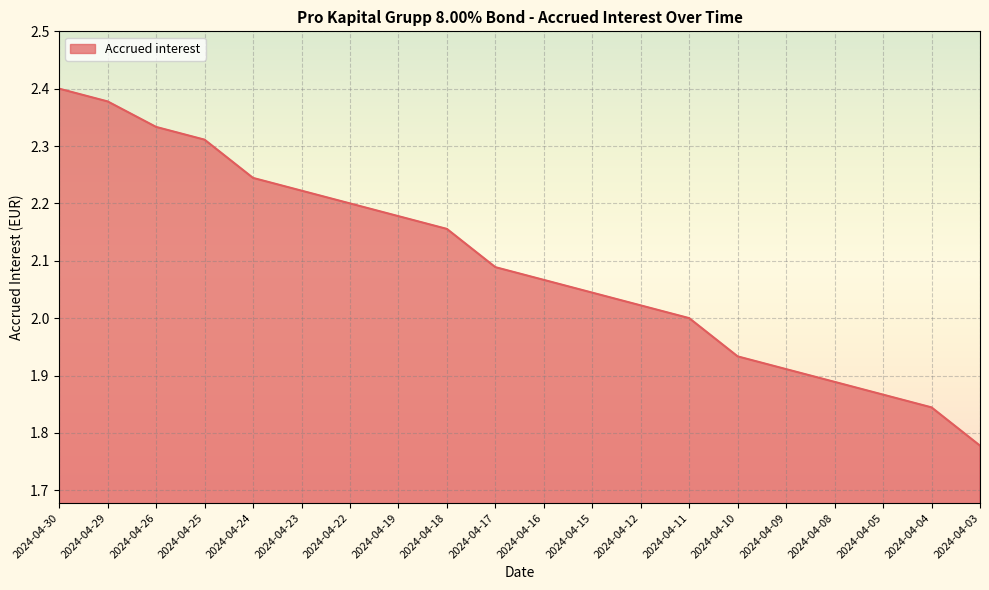

Is it true that the value at 2024-04-23 is 2.2?

True